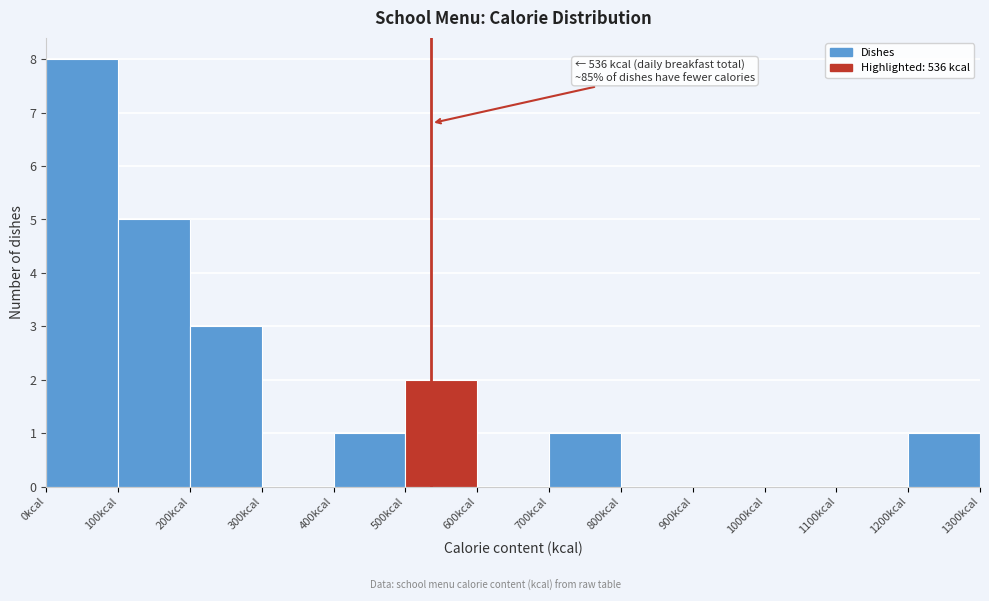

Which range on the x-axis has the tallest bar?

0 to 100